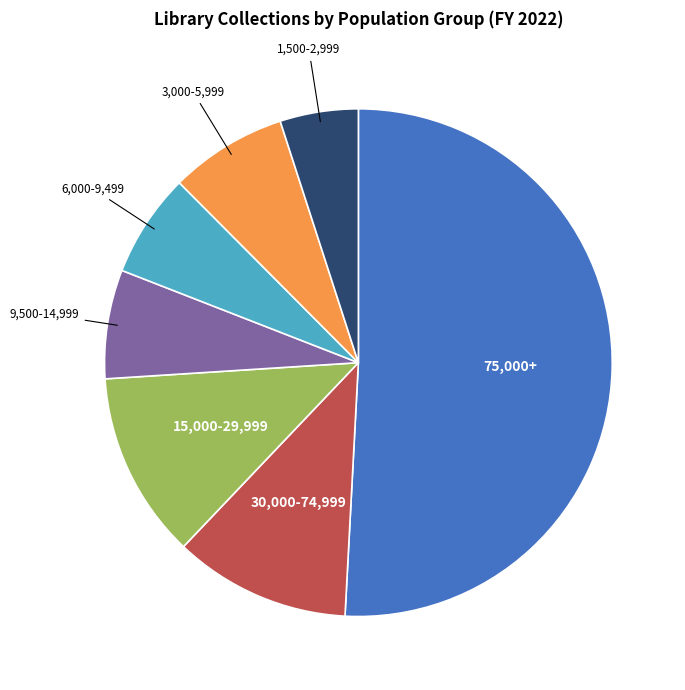

Is there any slice that represents more than half of the pie?

Yes